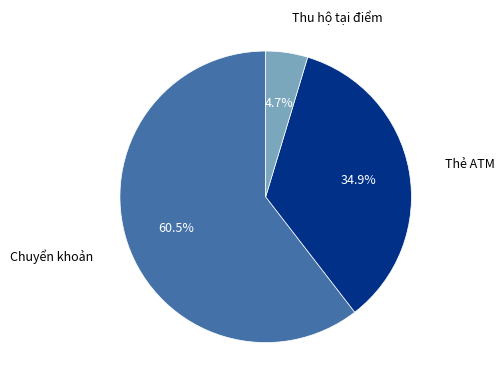

Which has a higher value, Chuyển khoản or Thẻ ATM?

Chuyển khoản